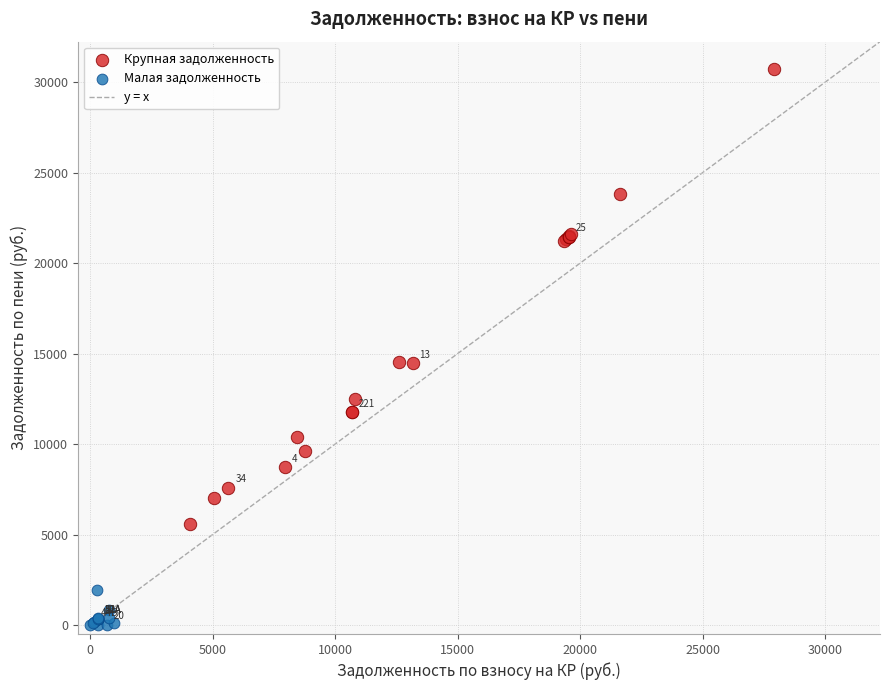

Which series contains the highest Y value?

Крупная задолженность